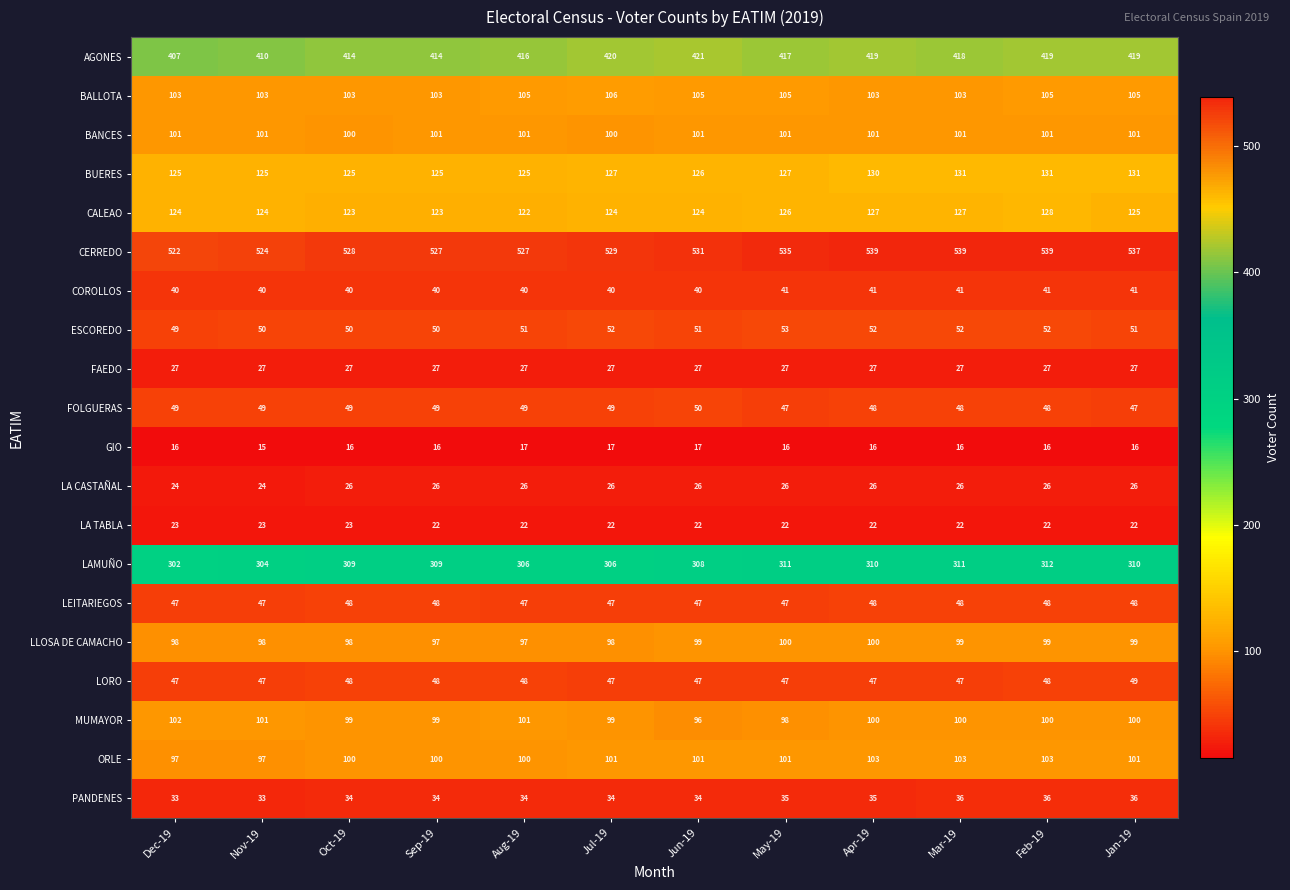

What is the total value across all series at Jan-19?

2391